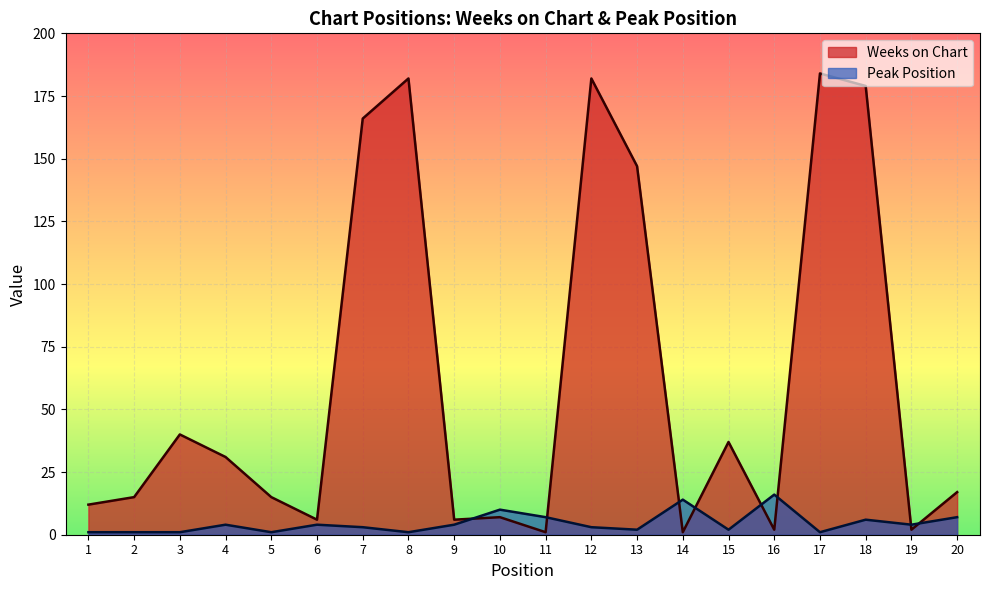

Does the chart display data point markers on the line(s)?

No